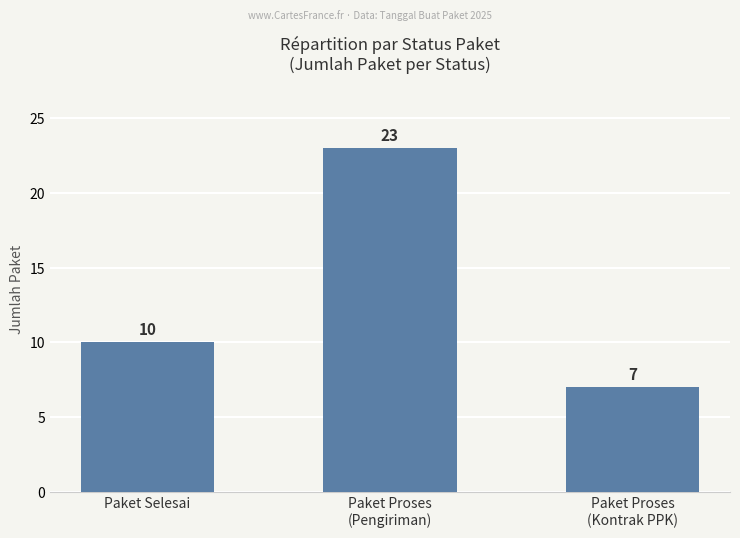

Count the number of data series in this chart.

1